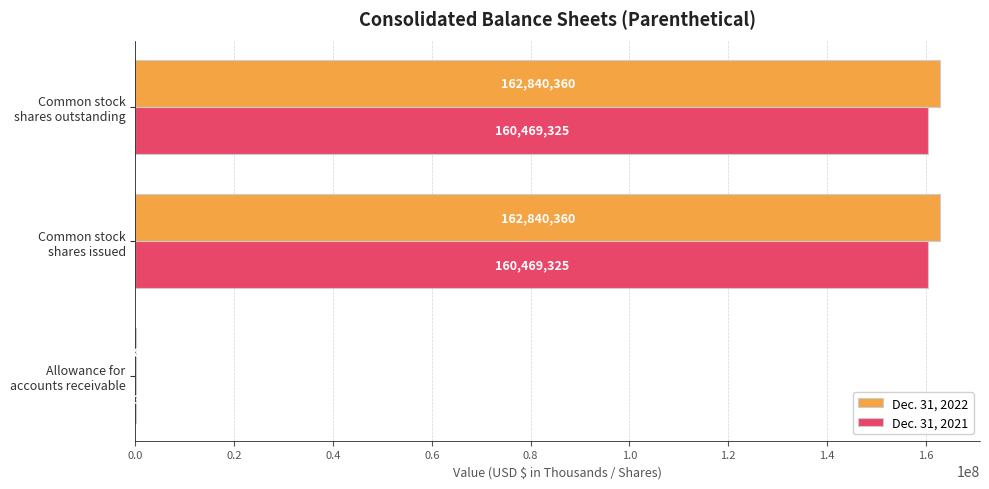

What is the greatest value displayed?

162840360